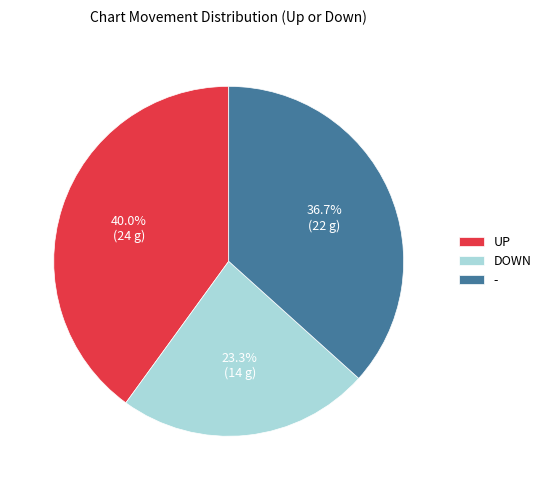

Is - the majority of the pie?

No